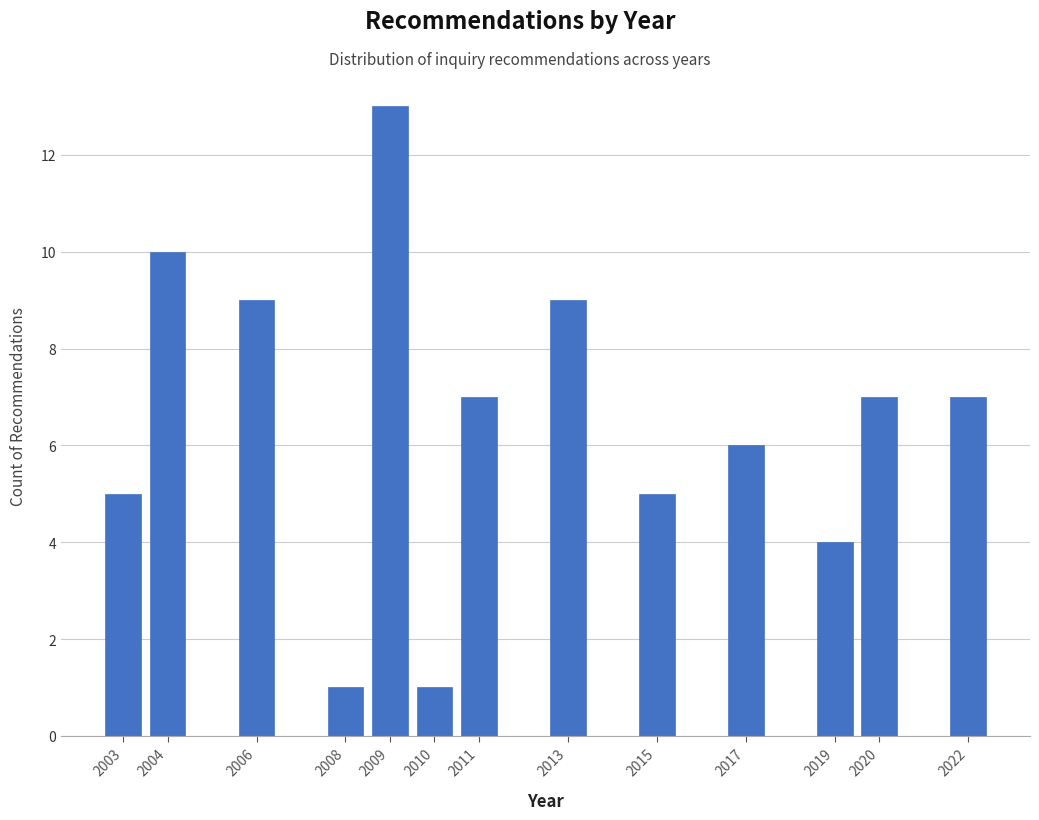

Reading left to right, transcribe all the data shown in this chart.

5	10	9	1	13	1	7	9	5	6	4	7	7